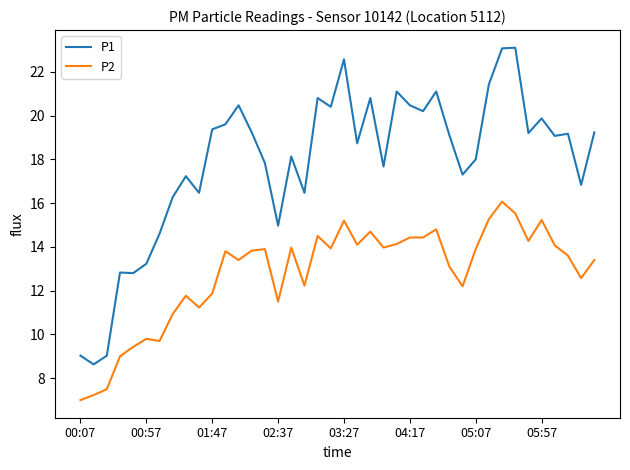

What is the difference between the maximum and minimum values in the P1 series?

14.5